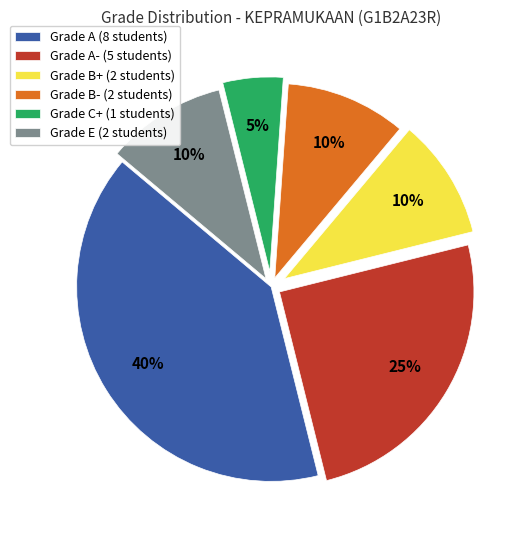

Count the number of slices in the pie.

6